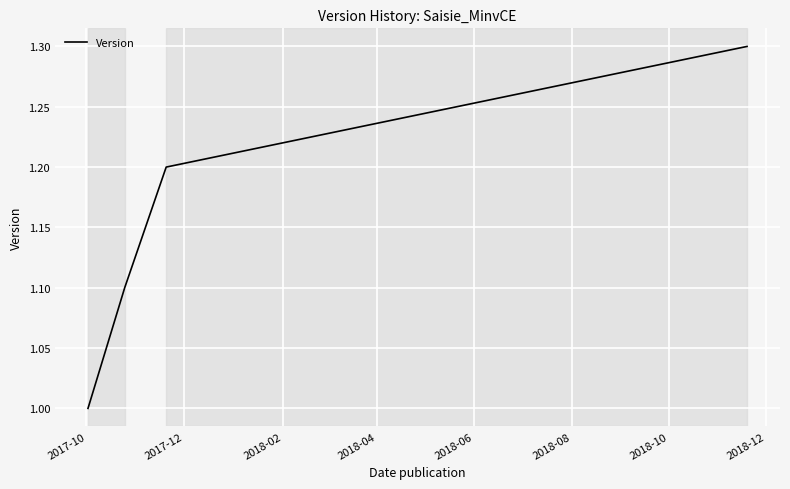

Is this an area chart (filled region under the line)?

No